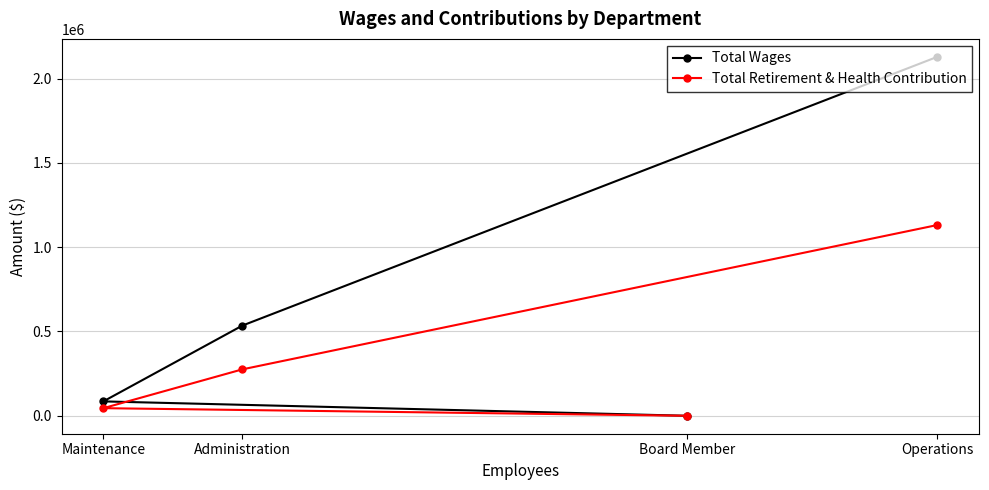

Reading left to right, what are all the values shown in this chart?

Total Wages: Maintenance=85341	Administration=534989	Board Member=0	Operations=2129155
Total Retirement & Health Contribution: Maintenance=45116	Administration=275347	Board Member=0	Operations=1131516